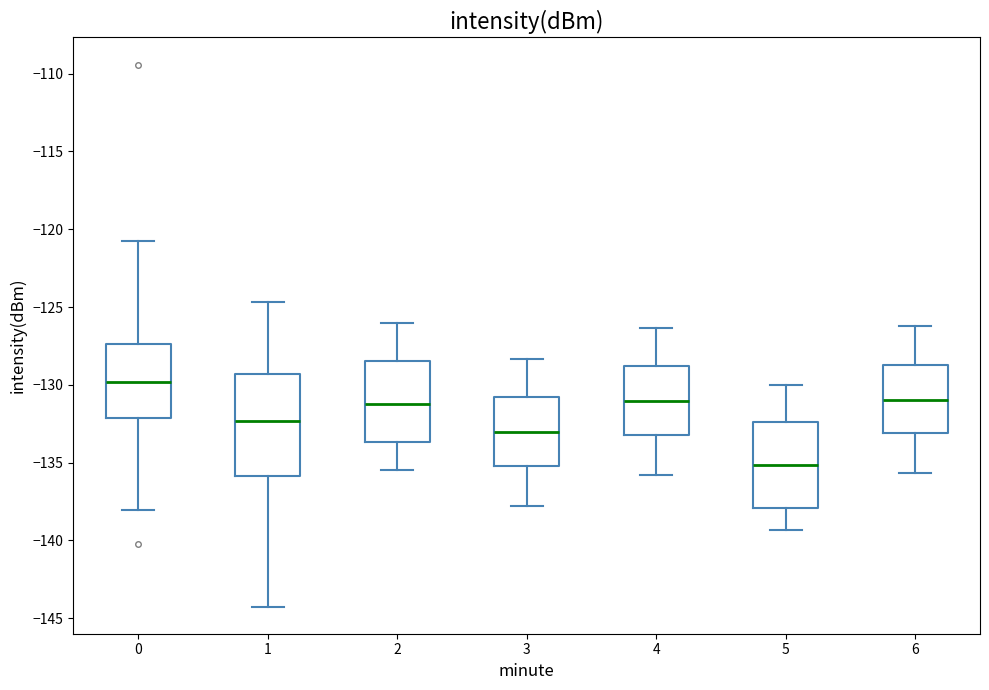

Reading left to right, transcribe this box plot: for each box, give where its median line is, the range the box spans, and where its two whiskers end, as read against the y-axis. The values are not printed on the chart, so give them approximately, as read against the axis.

0: median -130.0, box -132.0 to -127.5, whiskers -138.0 to -121.0
1: median -132.5, box -136.0 to -129.5, whiskers -144.5 to -124.5
2: median -131.0, box -133.5 to -128.5, whiskers -135.5 to -126.0
3: median -133.0, box -135.0 to -131.0, whiskers -138.0 to -128.5
4: median -131.0, box -133.0 to -129.0, whiskers -136.0 to -126.5
5: median -135.0, box -138.0 to -132.5, whiskers -139.5 to -130.0
6: median -131.0, box -133.0 to -128.5, whiskers -135.5 to -126.0